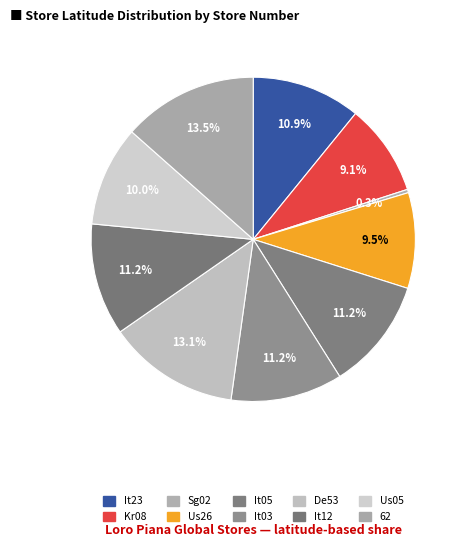

To the nearest percent, what is the combined percentage of It03 and It05?

22%